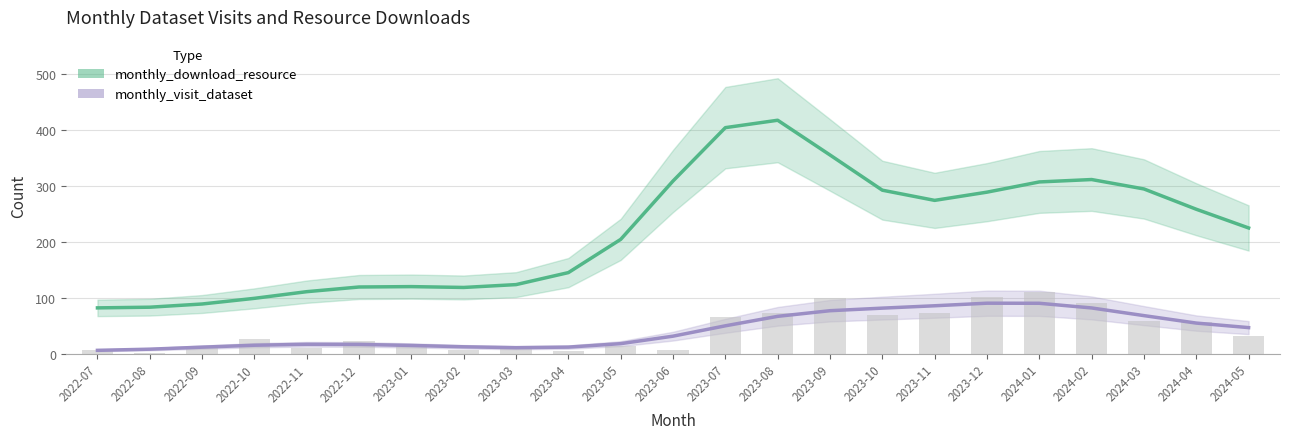

What is the sum of all values?

966